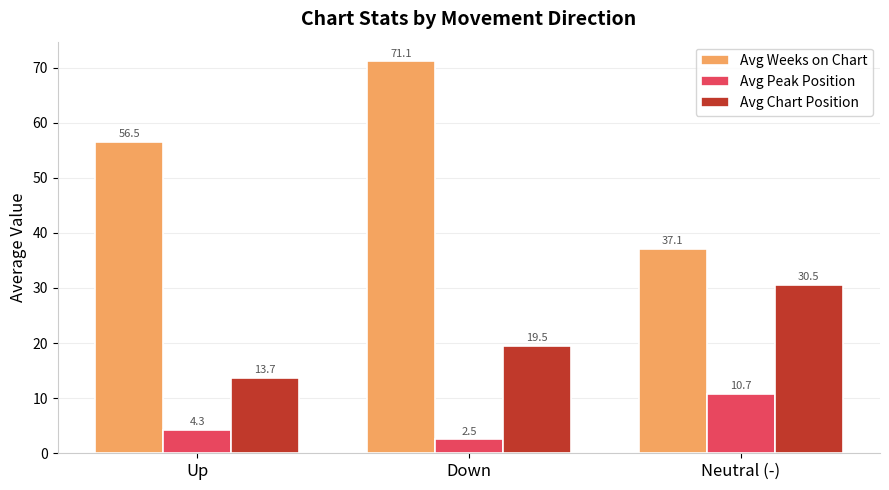

What is the average value of the Avg Chart Position series?

21.2